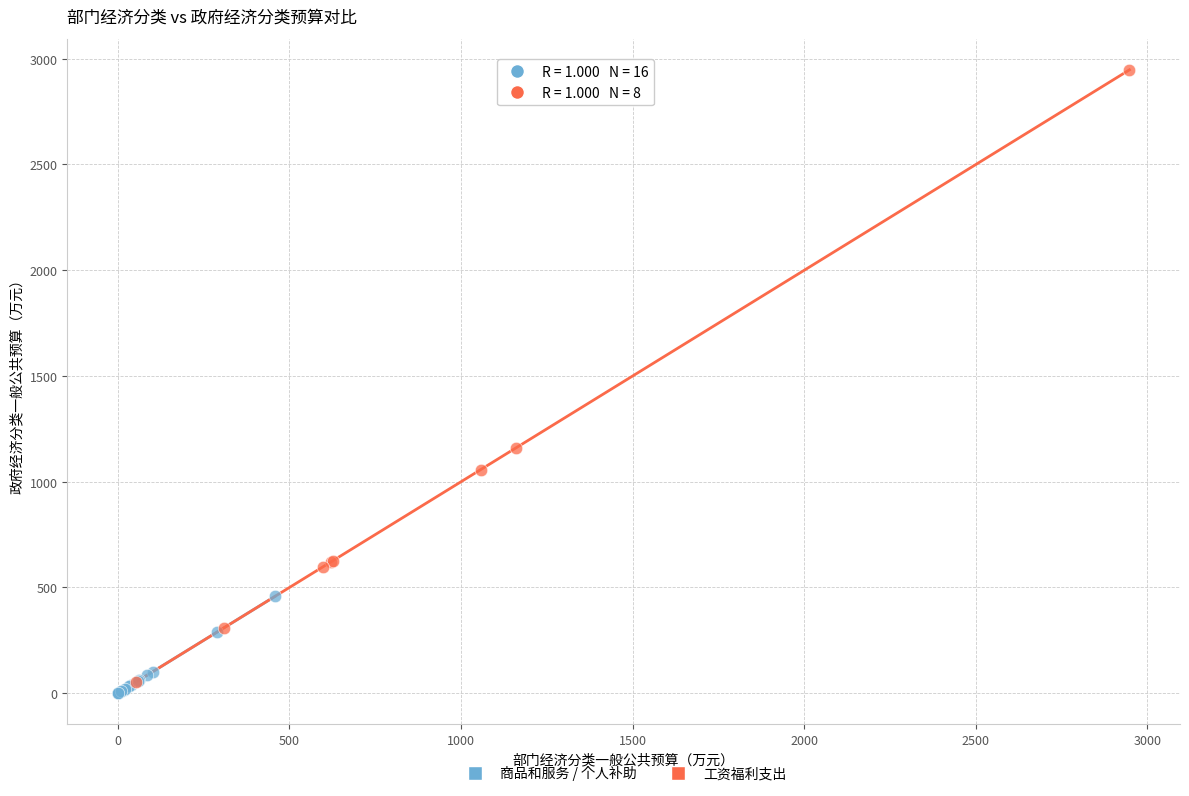

Which series has the largest Y range (max minus min)?

工资福利支出